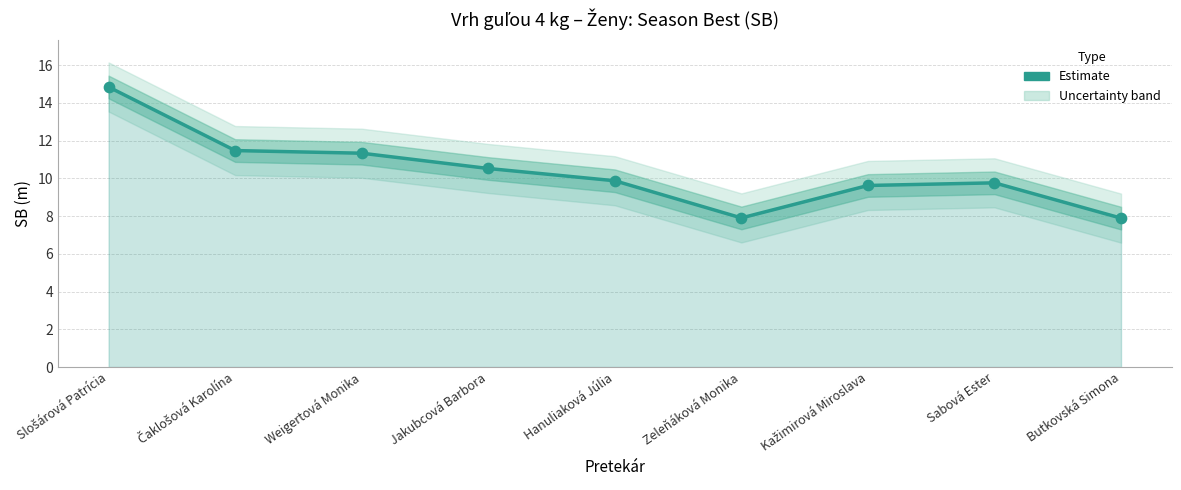

What is the ratio of the value at Hanuliaková Júlia to the value at Slošárová Patrícia?

0.7